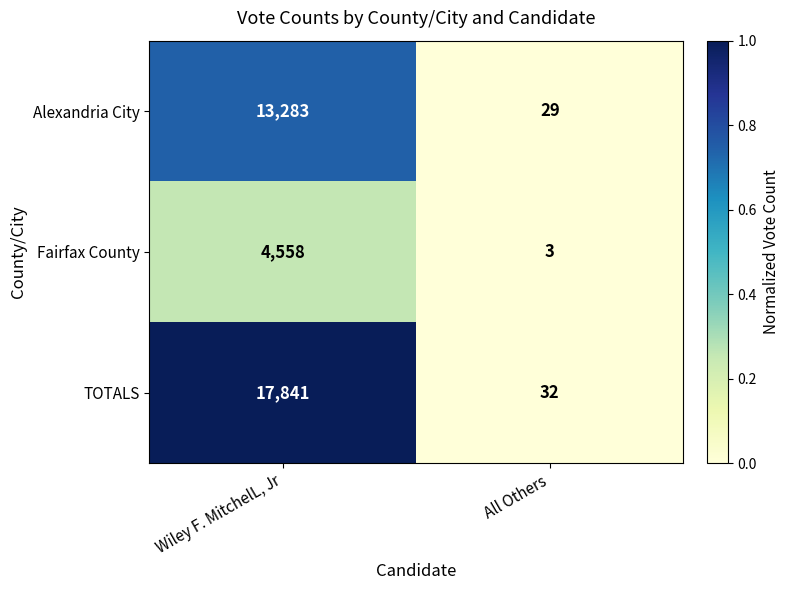

Between Wiley F. MitchelL, Jr and All Others, which series saw the biggest shift?

TOTALS